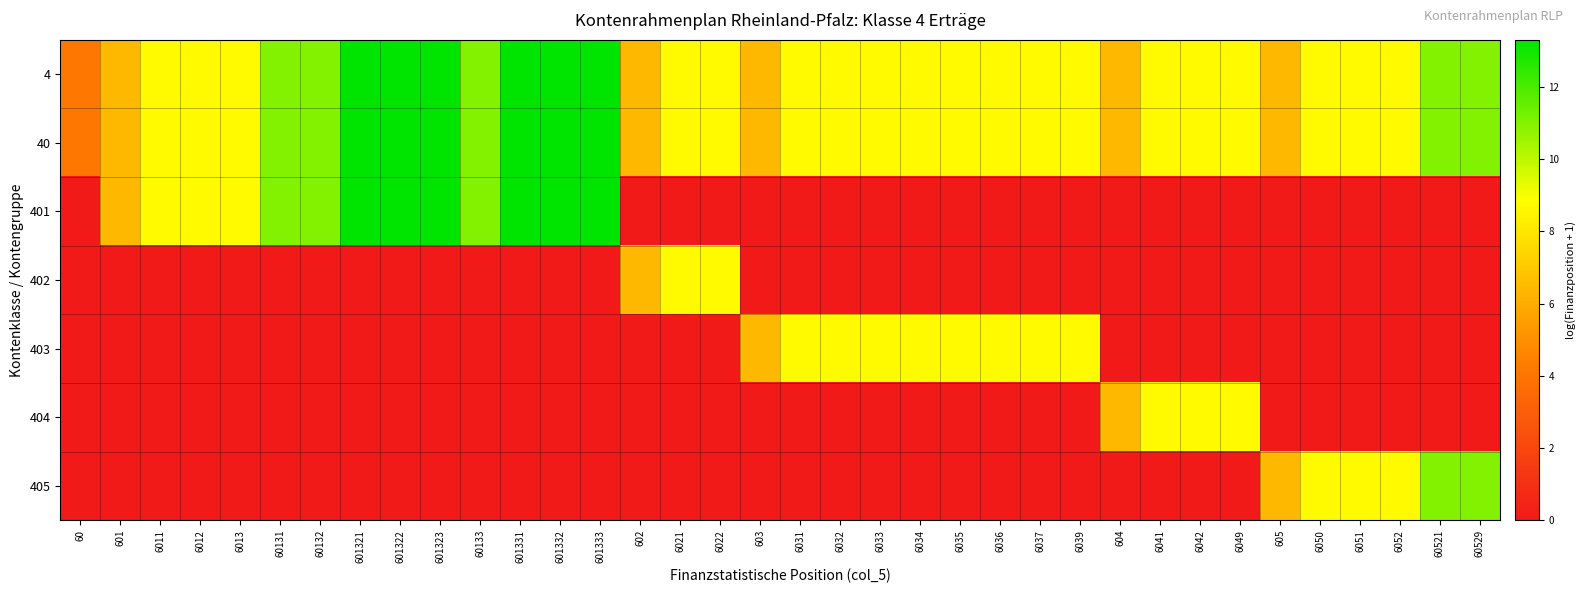

Reading left to right, extract all data points from this chart.

4: 60=4.1	601=6.4	6011=8.7	6012=8.7	6013=8.7	60131=11.0	60132=11.0	601321=13.3	601322=13.3	601323=13.3	60133=11.0	601331=13.3	601332=13.3	601333=13.3	602=6.4	6021=8.7	6022=8.7	603=6.4	6031=8.7	6032=8.7	6033=8.7	6034=8.7	6035=8.7	6036=8.7	6037=8.7	6039=8.7	604=6.4	6041=8.7	6042=8.7	6049=8.7	605=6.4	6050=8.7	6051=8.7	6052=8.7	60521=11.0	60529=11.0
40: 60=4.1	601=6.4	6011=8.7	6012=8.7	6013=8.7	60131=11.0	60132=11.0	601321=13.3	601322=13.3	601323=13.3	60133=11.0	601331=13.3	601332=13.3	601333=13.3	602=6.4	6021=8.7	6022=8.7	603=6.4	6031=8.7	6032=8.7	6033=8.7	6034=8.7	6035=8.7	6036=8.7	6037=8.7	6039=8.7	604=6.4	6041=8.7	6042=8.7	6049=8.7	605=6.4	6050=8.7	6051=8.7	6052=8.7	60521=11.0	60529=11.0
401: 60=0.0	601=6.4	6011=8.7	6012=8.7	6013=8.7	60131=11.0	60132=11.0	601321=13.3	601322=13.3	601323=13.3	60133=11.0	601331=13.3	601332=13.3	601333=13.3	602=0.0	6021=0.0	6022=0.0	603=0.0	6031=0.0	6032=0.0	6033=0.0	6034=0.0	6035=0.0	6036=0.0	6037=0.0	6039=0.0	604=0.0	6041=0.0	6042=0.0	6049=0.0	605=0.0	6050=0.0	6051=0.0	6052=0.0	60521=0.0	60529=0.0
402: 60=0.0	601=0.0	6011=0.0	6012=0.0	6013=0.0	60131=0.0	60132=0.0	601321=0.0	601322=0.0	601323=0.0	60133=0.0	601331=0.0	601332=0.0	601333=0.0	602=6.4	6021=8.7	6022=8.7	603=0.0	6031=0.0	6032=0.0	6033=0.0	6034=0.0	6035=0.0	6036=0.0	6037=0.0	6039=0.0	604=0.0	6041=0.0	6042=0.0	6049=0.0	605=0.0	6050=0.0	6051=0.0	6052=0.0	60521=0.0	60529=0.0
403: 60=0.0	601=0.0	6011=0.0	6012=0.0	6013=0.0	60131=0.0	60132=0.0	601321=0.0	601322=0.0	601323=0.0	60133=0.0	601331=0.0	601332=0.0	601333=0.0	602=0.0	6021=0.0	6022=0.0	603=6.4	6031=8.7	6032=8.7	6033=8.7	6034=8.7	6035=8.7	6036=8.7	6037=8.7	6039=8.7	604=0.0	6041=0.0	6042=0.0	6049=0.0	605=0.0	6050=0.0	6051=0.0	6052=0.0	60521=0.0	60529=0.0
404: 60=0.0	601=0.0	6011=0.0	6012=0.0	6013=0.0	60131=0.0	60132=0.0	601321=0.0	601322=0.0	601323=0.0	60133=0.0	601331=0.0	601332=0.0	601333=0.0	602=0.0	6021=0.0	6022=0.0	603=0.0	6031=0.0	6032=0.0	6033=0.0	6034=0.0	6035=0.0	6036=0.0	6037=0.0	6039=0.0	604=6.4	6041=8.7	6042=8.7	6049=8.7	605=0.0	6050=0.0	6051=0.0	6052=0.0	60521=0.0	60529=0.0
405: 60=0.0	601=0.0	6011=0.0	6012=0.0	6013=0.0	60131=0.0	60132=0.0	601321=0.0	601322=0.0	601323=0.0	60133=0.0	601331=0.0	601332=0.0	601333=0.0	602=0.0	6021=0.0	6022=0.0	603=0.0	6031=0.0	6032=0.0	6033=0.0	6034=0.0	6035=0.0	6036=0.0	6037=0.0	6039=0.0	604=0.0	6041=0.0	6042=0.0	6049=0.0	605=6.4	6050=8.7	6051=8.7	6052=8.7	60521=11.0	60529=11.0